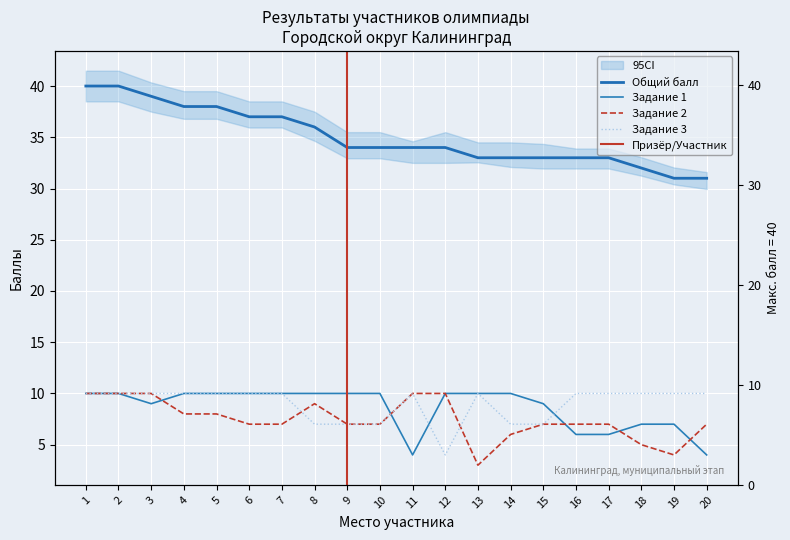

How many categories are shown in the chart?

20